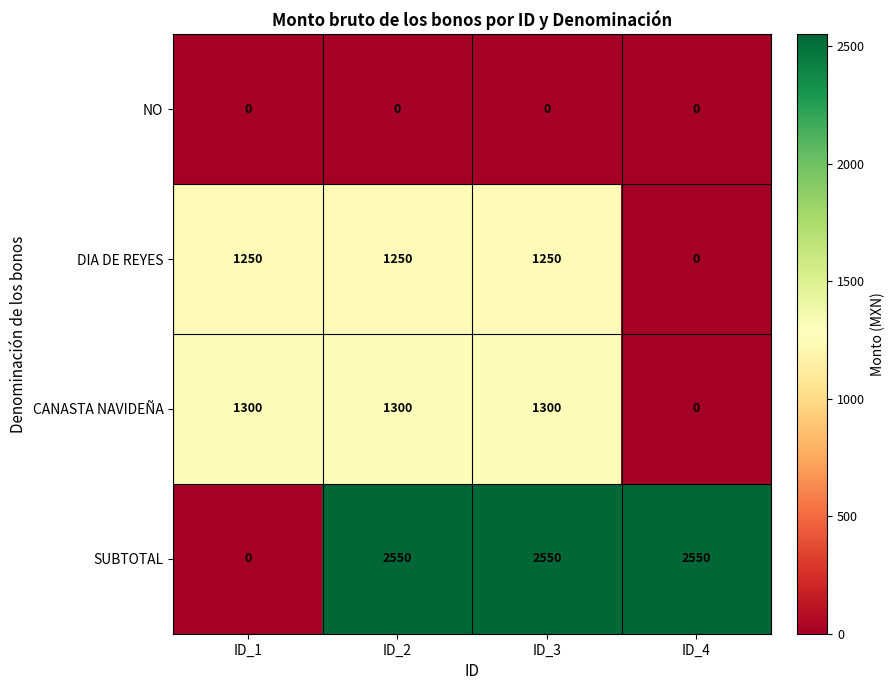

What is the sum of the SUBTOTAL values at ID_2 and ID_1?

2550